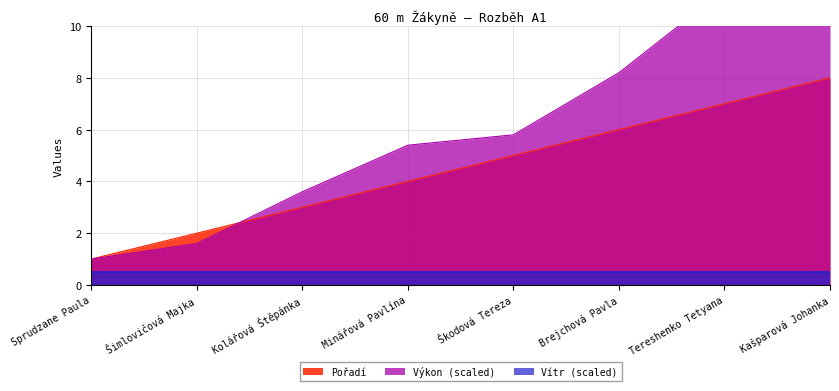

Count the number of categories in the chart.

8